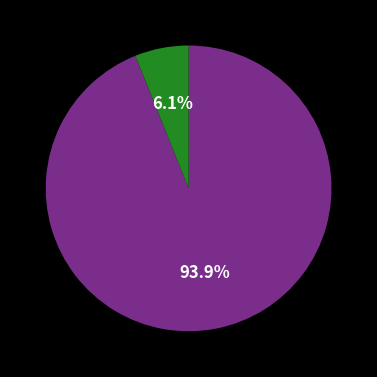

Does any single category account for the majority?

Yes